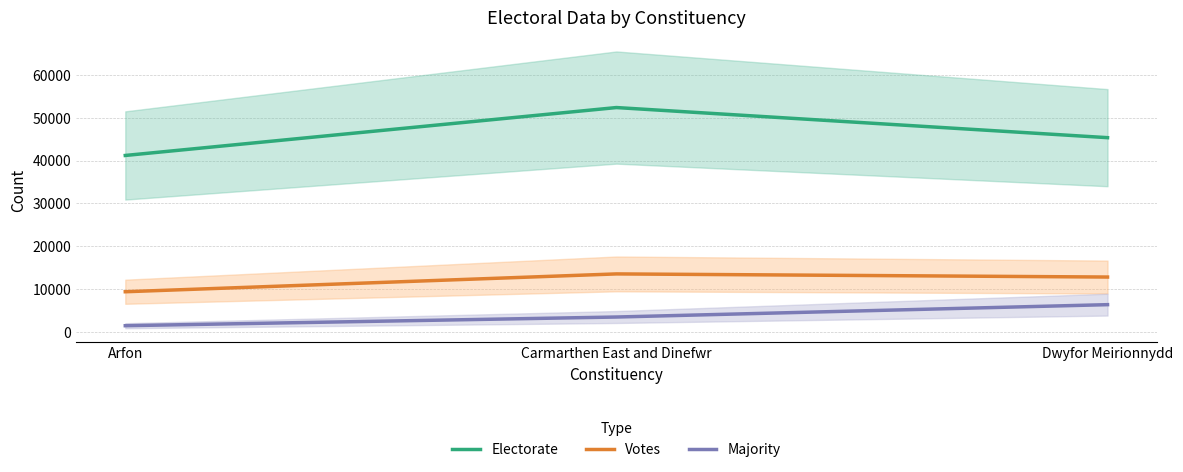

Rank the categories by Votes value from lowest to highest.

Arfon, Dwyfor Meirionnydd, Carmarthen East and Dinefwr